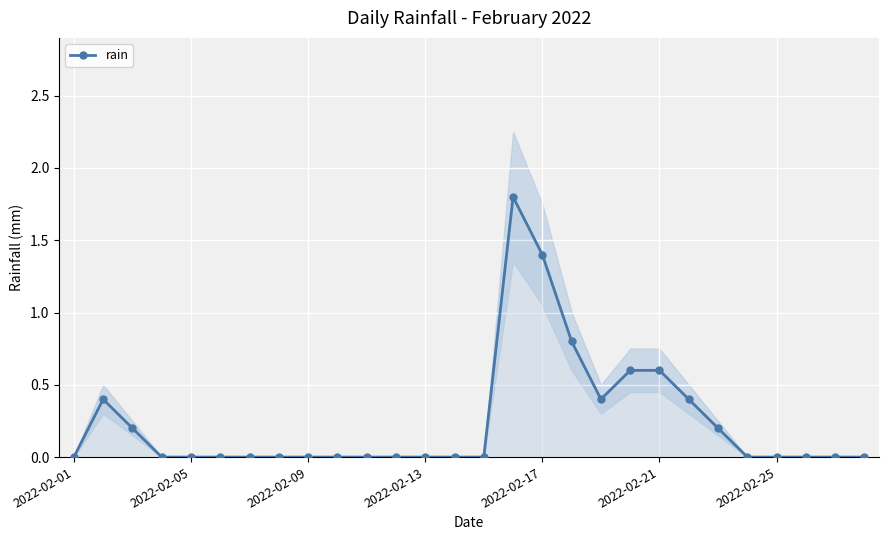

Count the number of values greater than 0.

10